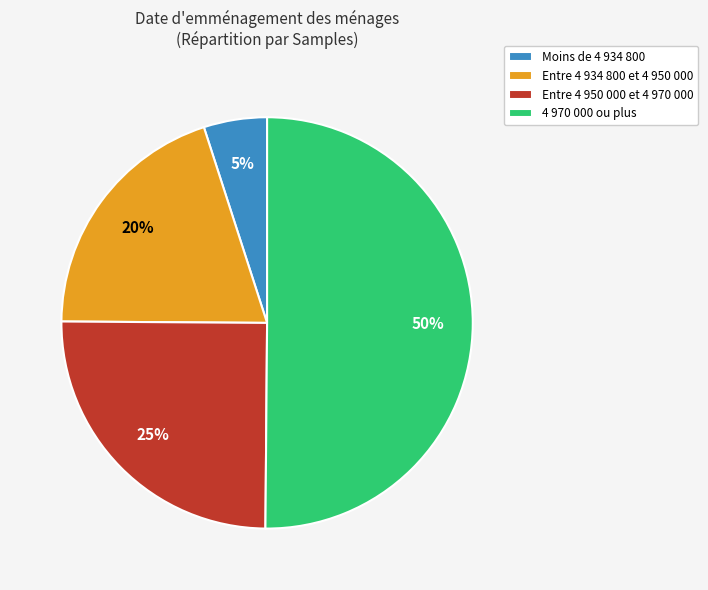

Which category has the smallest portion of the pie?

Moins de 4 934 800